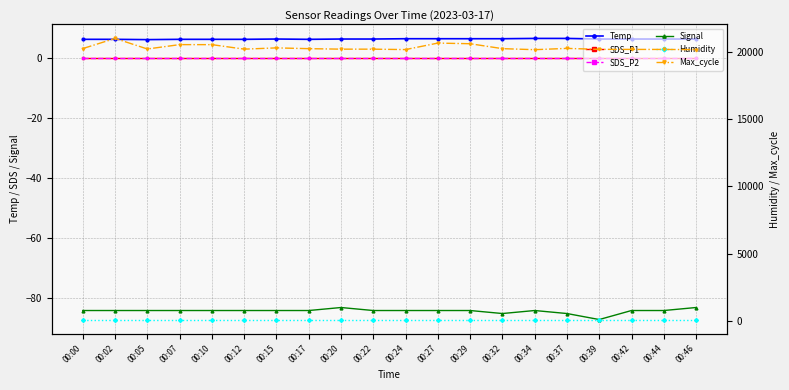

What is the value of the SDS_P2 point at the 20th from the left?

0.1